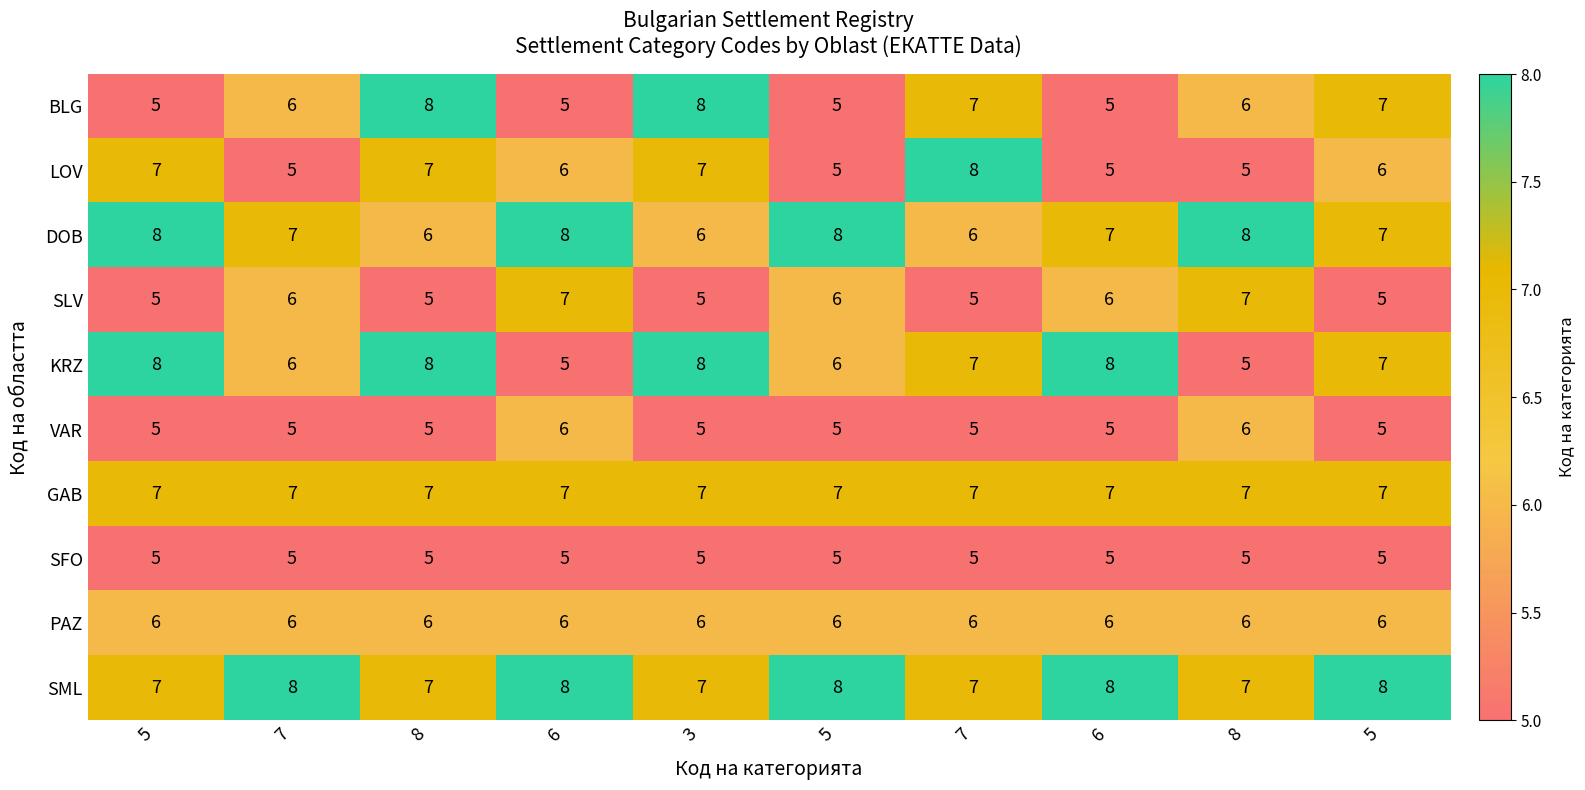

How many distinct data groups are displayed?

10